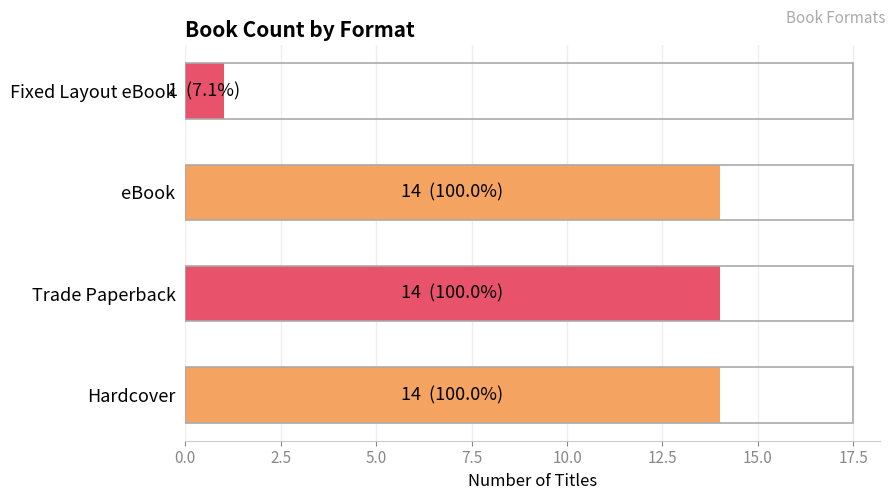

What is the ratio of the value at eBook to the value at Fixed Layout eBook?

14.0